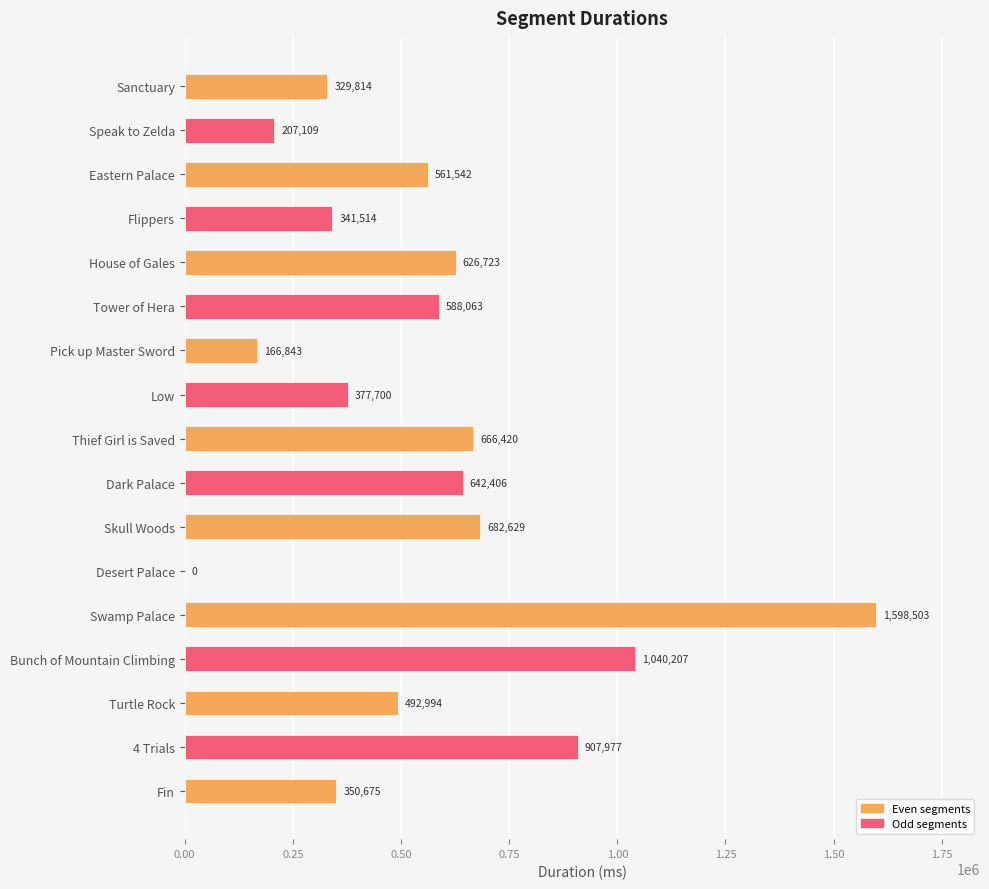

Which has a higher value, Desert Palace or Speak to Zelda?

Speak to Zelda